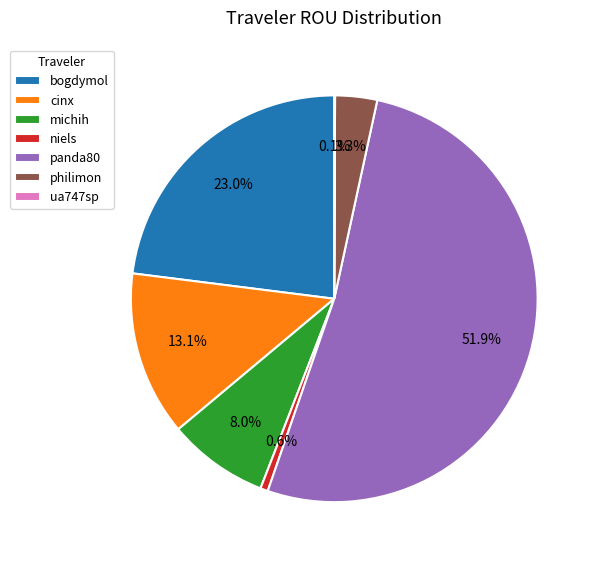

How much of the chart is everything except michih?

92.0%